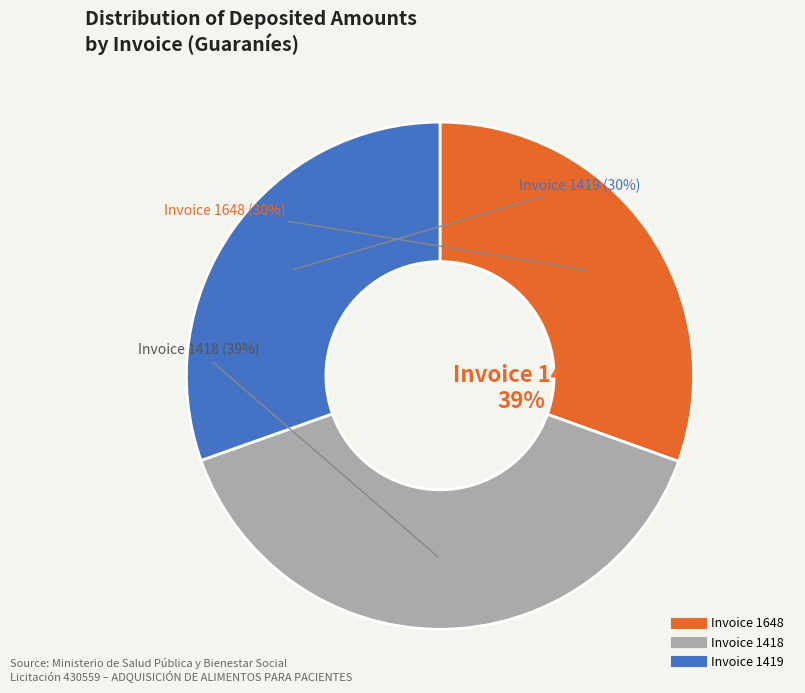

Which slice is the smallest?

001-002-0001419